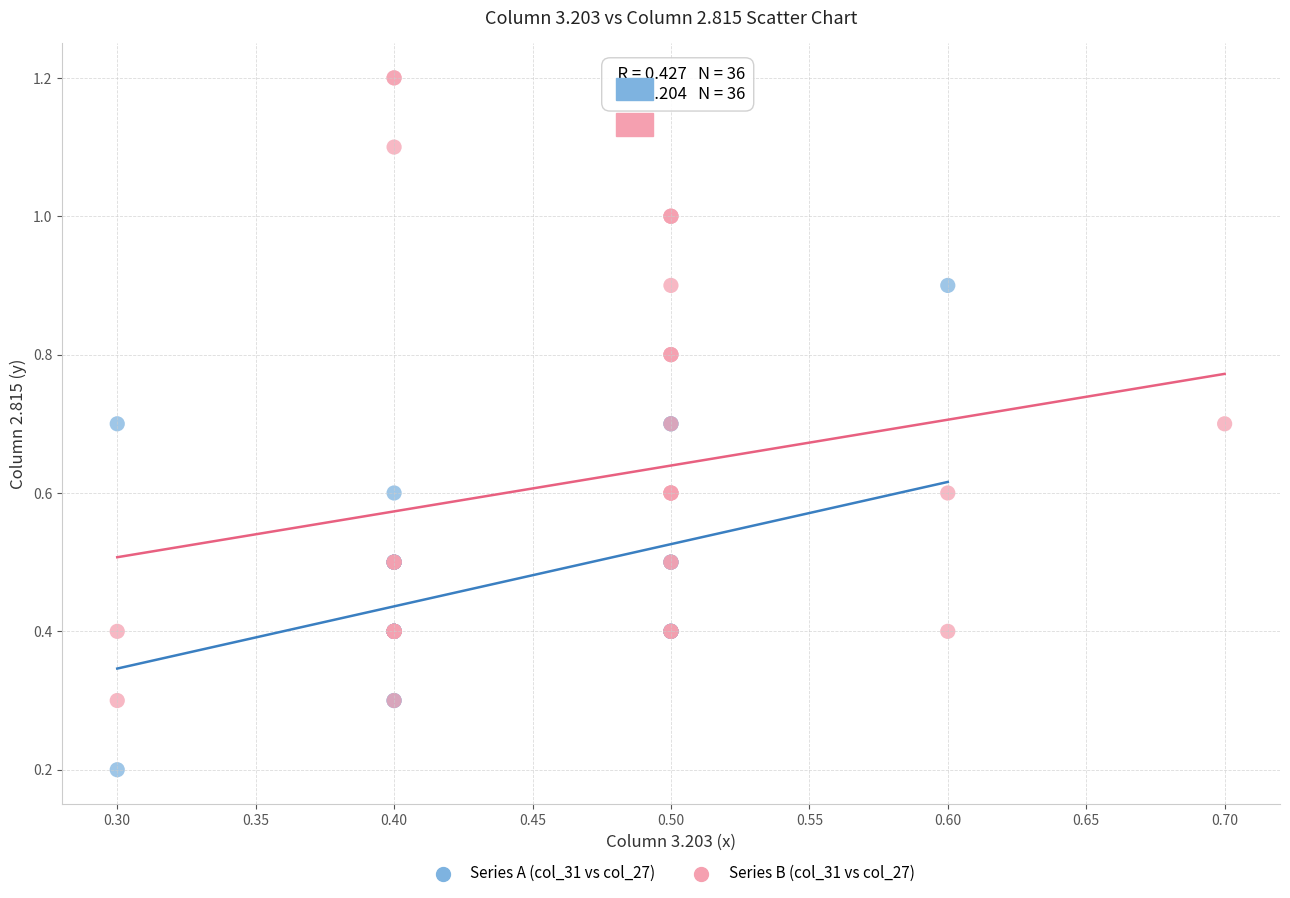

Which series reaches the minimum Y coordinate?

Series A (col_31 vs col_27)